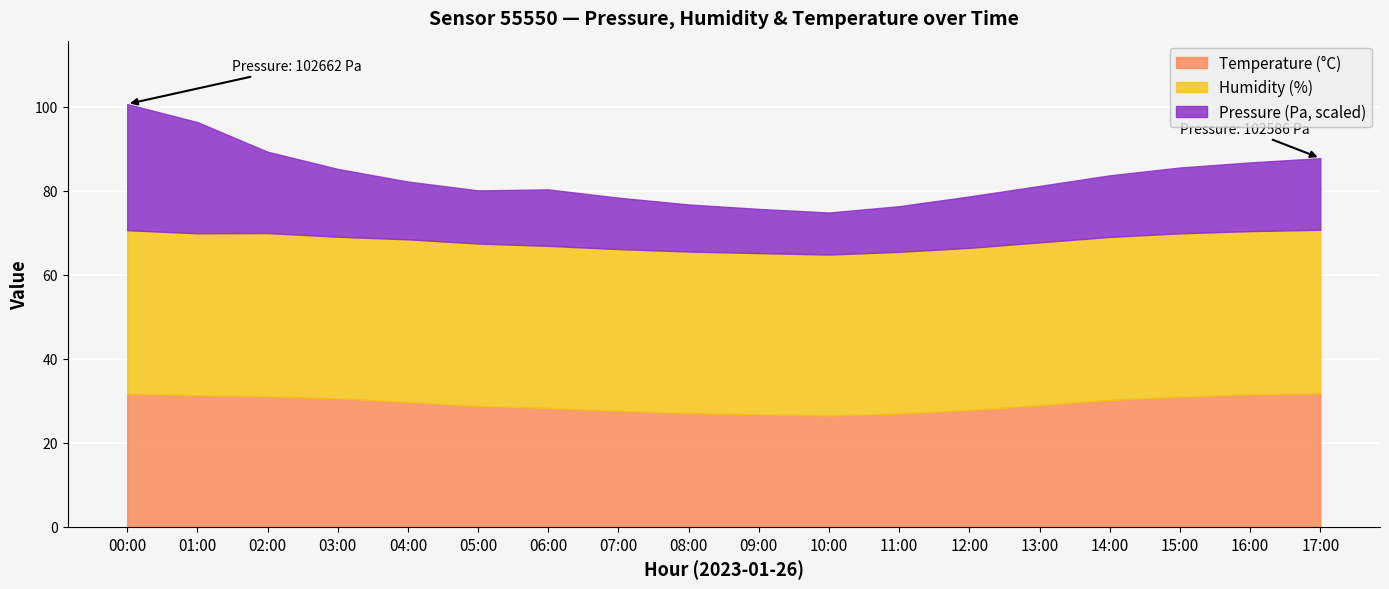

What is the difference between the maximum and second lowest values in the Temperature series?

5.0